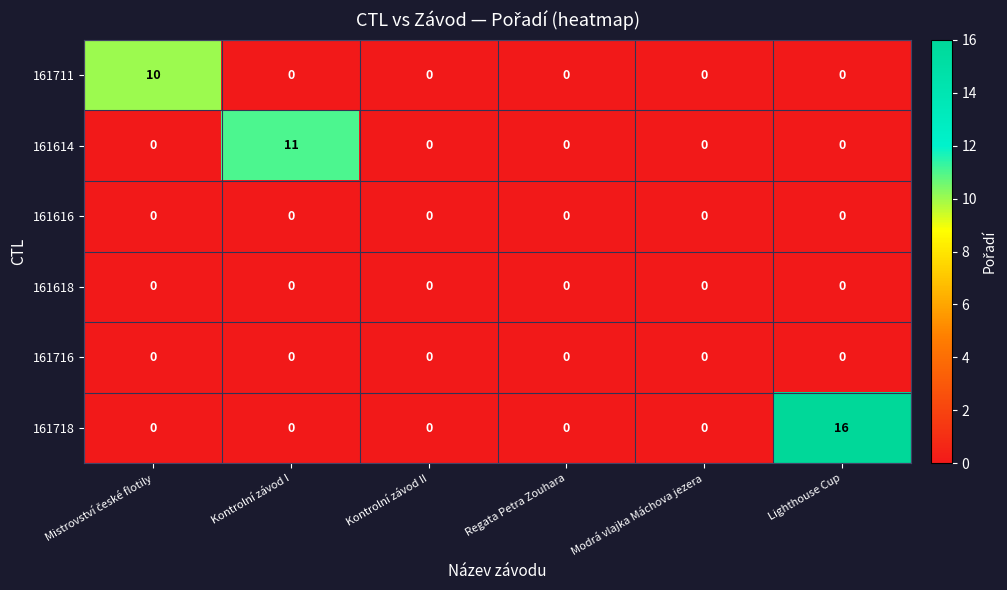

Count the number of categories in the chart.

6